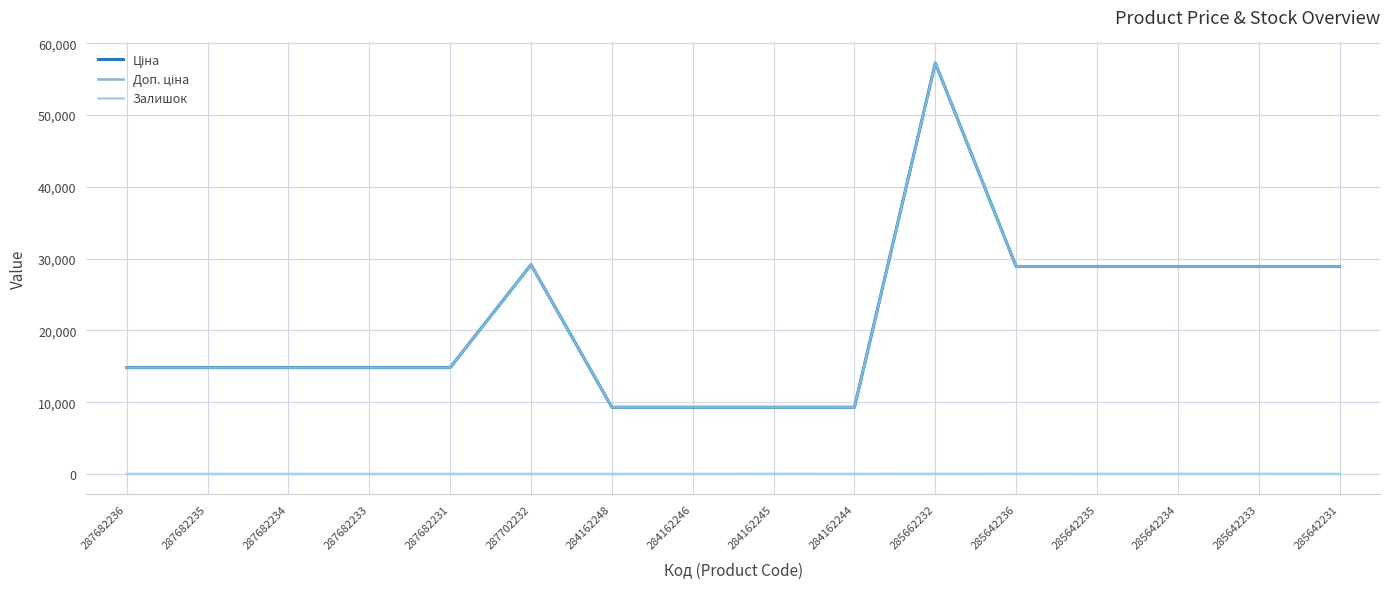

Reading left to right, list all the values displayed in this chart.

Ціна: 14817.6	14817.6	14817.6	14817.6	14817.6	29152.3	9290.5	9290.5	9290.5	9290.5	57258.0	28901.7	28901.7	28901.7	28901.7	28901.7
Доп. ціна: 14817.6	14817.6	14817.6	14817.6	14817.6	29152.3	9290.5	9290.5	9290.5	9290.5	57258.0	28901.7	28901.7	28901.7	28901.7	28901.7
Залишок: 0.0	0.0	0.0	0.0	0.0	0.0	0.0	0.0	8.0	0.0	13.0	16.0	14.0	10.0	16.0	5.0